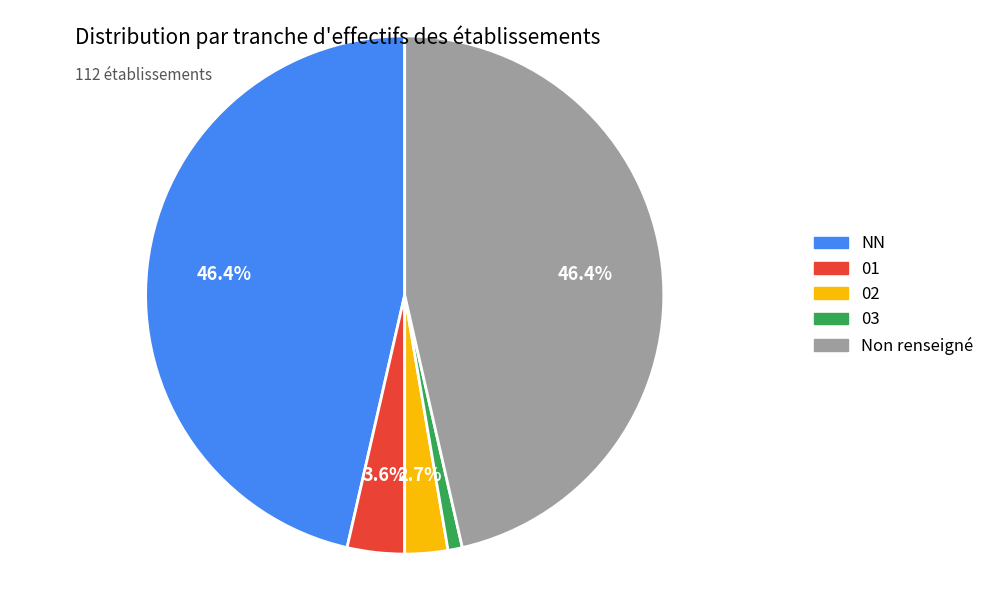

To the nearest percent, what is the difference between the largest and smallest slice percentages?

46%